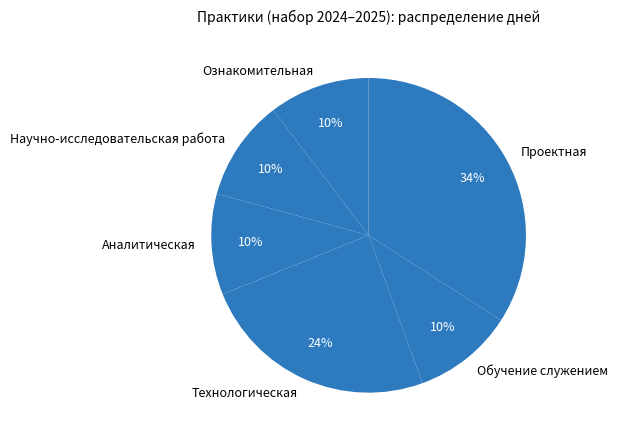

How many segments does this pie chart have?

6